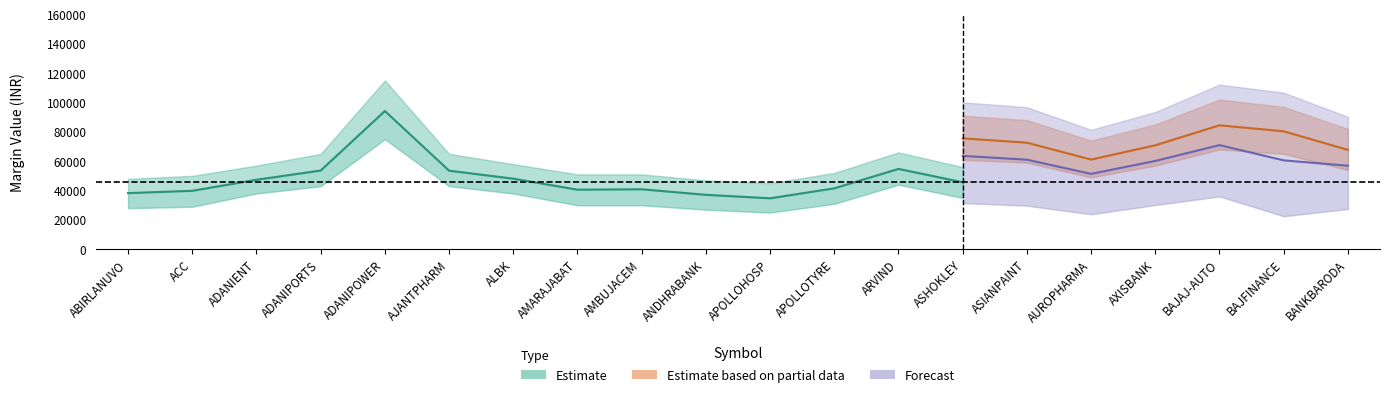

At how many categories does at least one series exceed 110832?

2